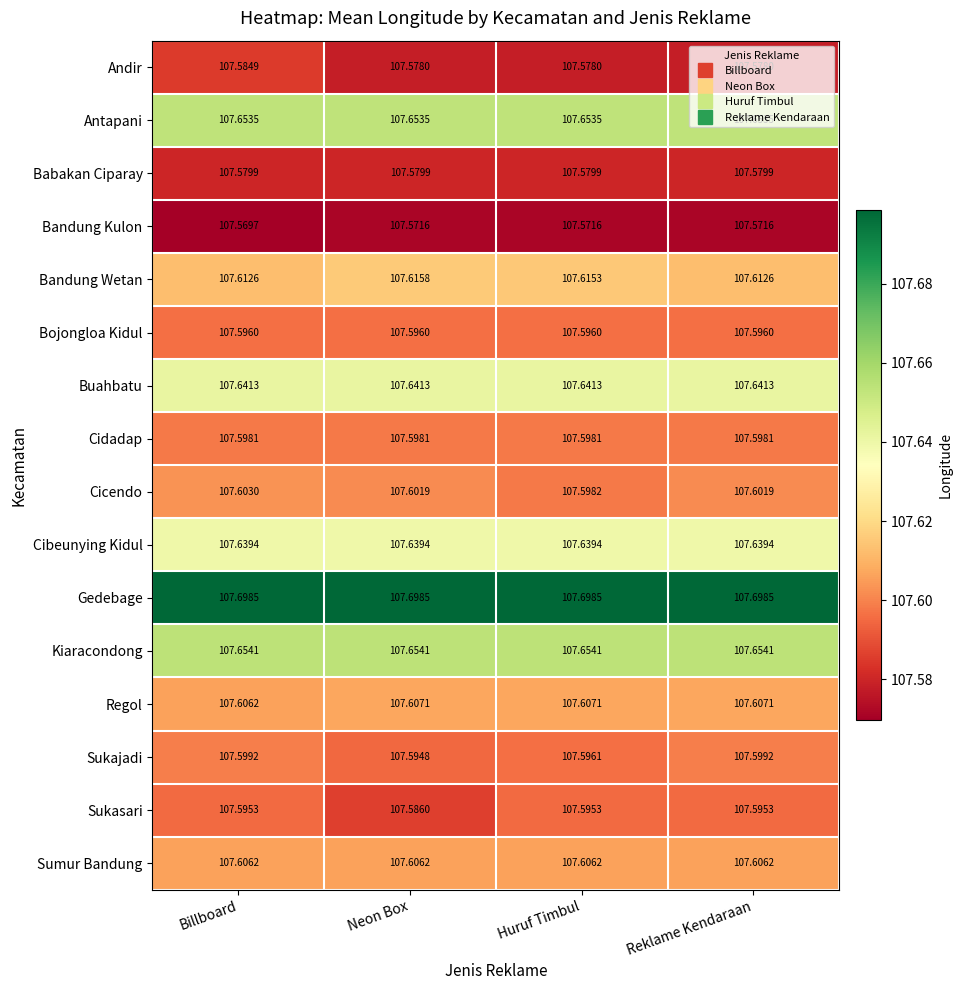

Where is Bandung Kulon nearest to the value 107?

Billboard